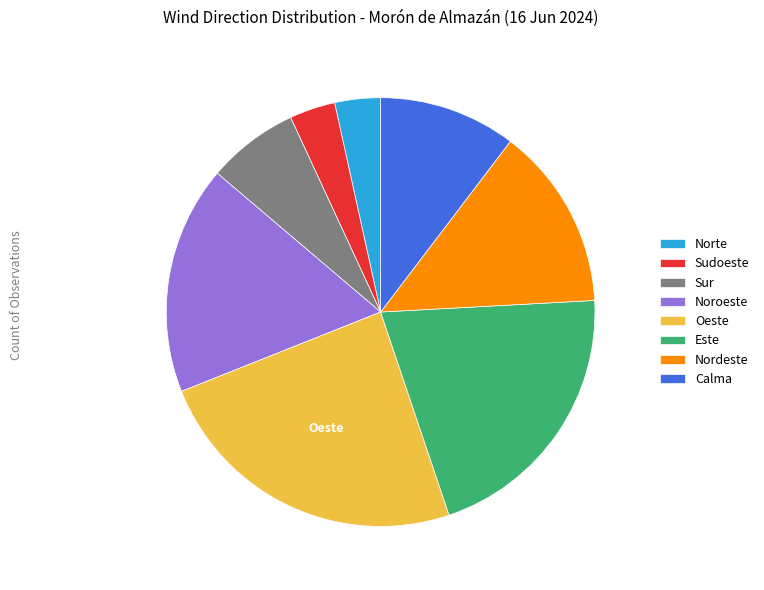

Is it true that Sudoeste is 3% of the pie?

True